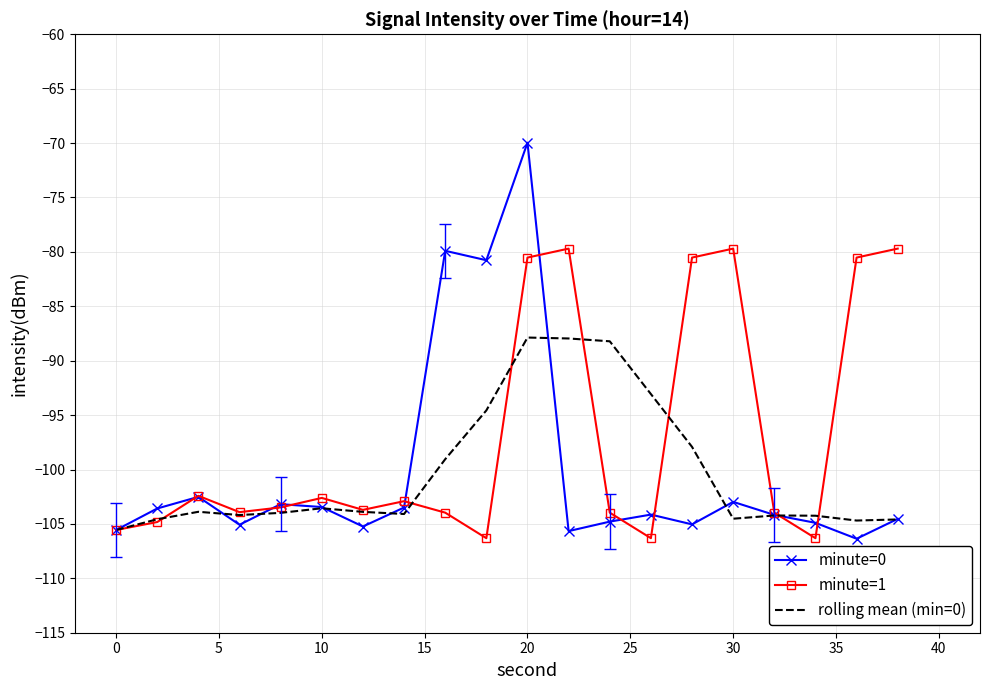

Rank the series by their maximum value, from lowest to highest.

rolling mean (min=0), minute=1, minute=0